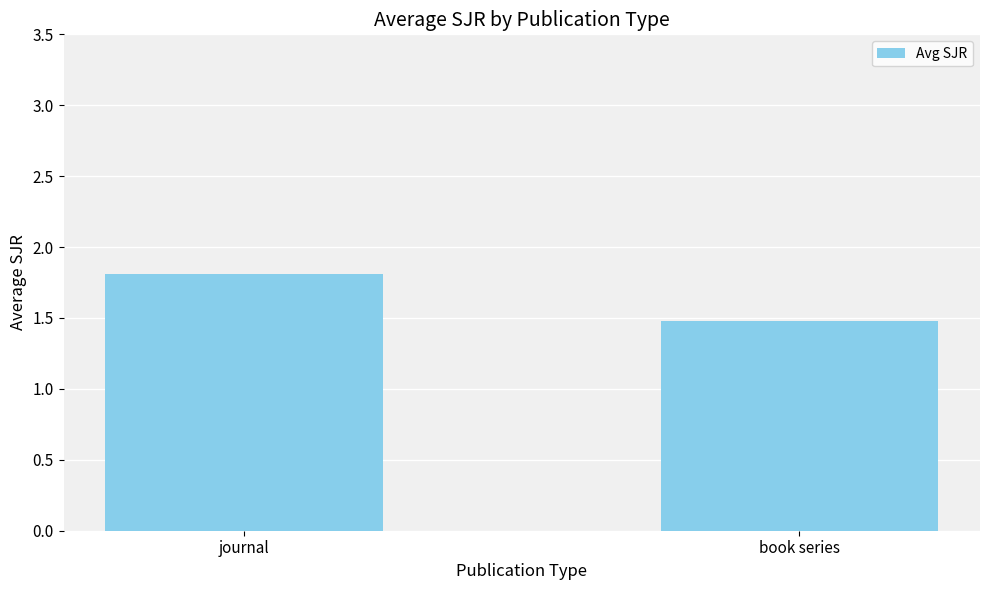

What is the sum of the values at book series and journal?

3.3